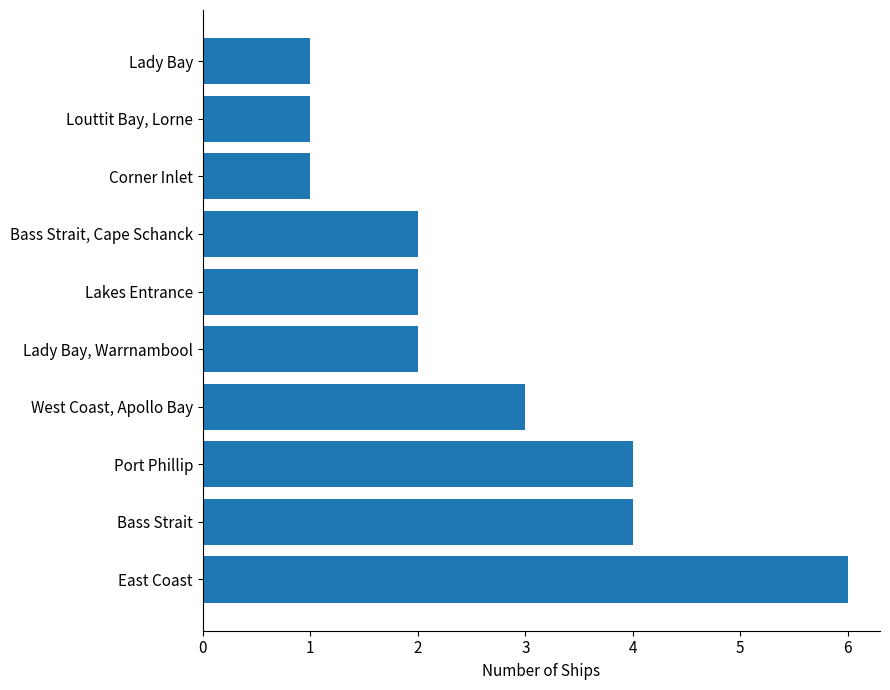

What is the ratio of the value at Bass Strait to the value at Louttit Bay, Lorne?

4.0